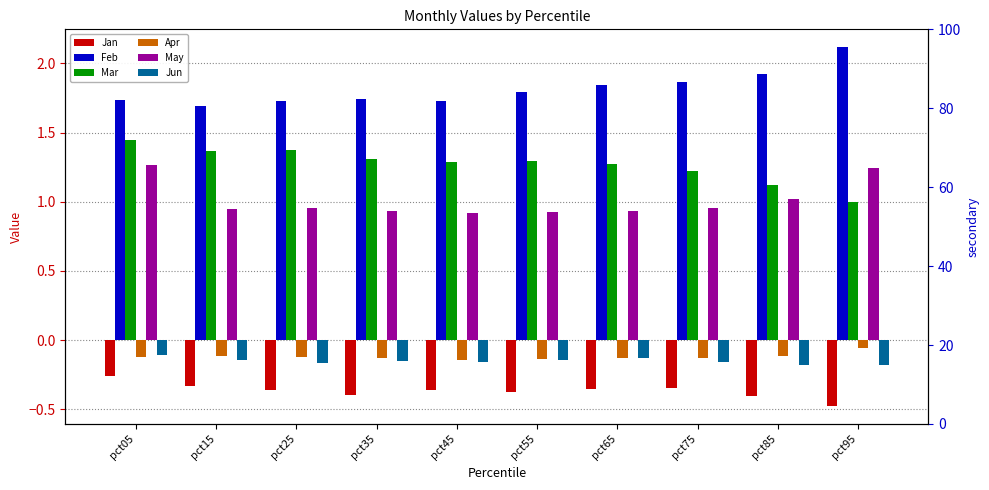

What is the value of the May bar at the 9th from the left?

1.0